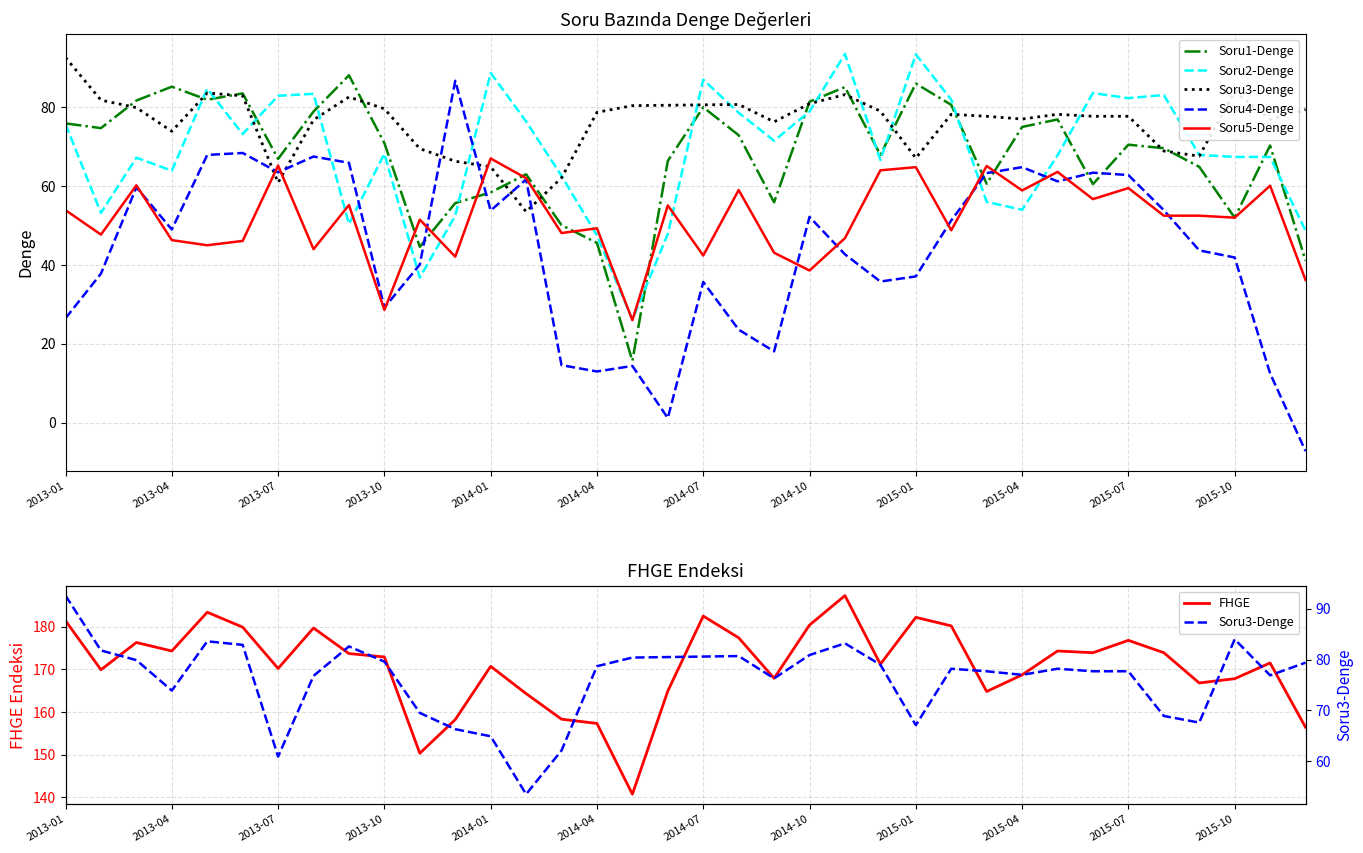

What is the minimum value for FHGE?

140.7